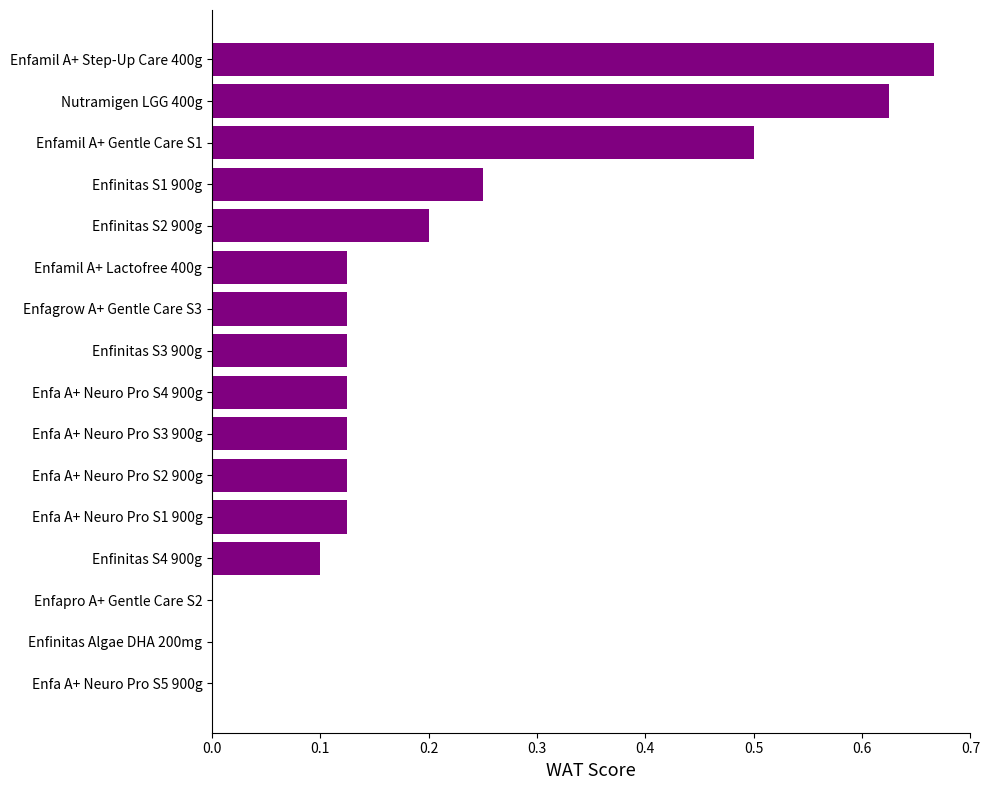

Between Enfinitas S1 900g and Enfinitas Algae DHA 200mg, which is larger?

Enfinitas S1 900g